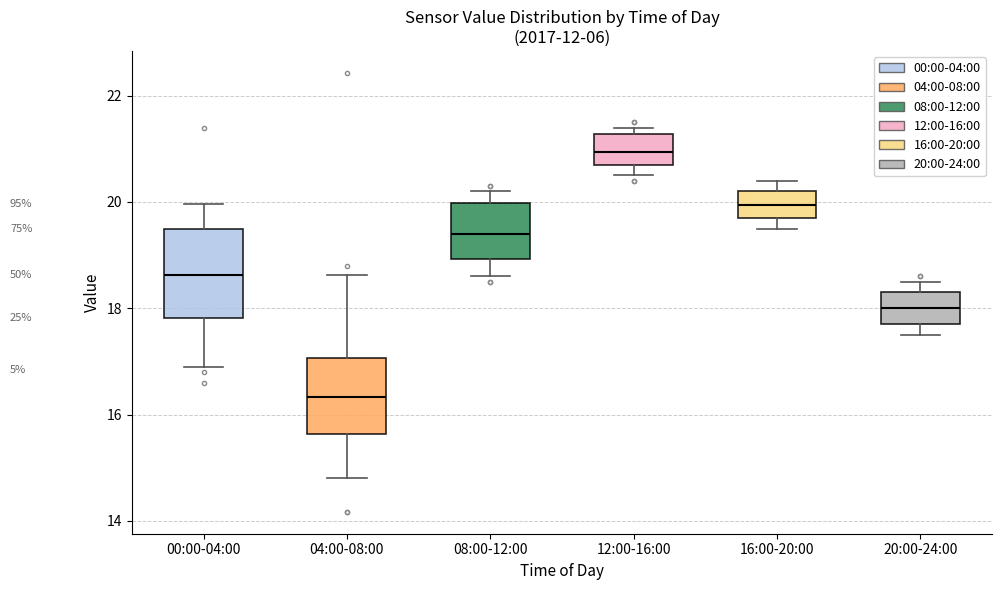

Reading left to right, transcribe this box plot: for each box, give where its median line is, the range the box spans, and where its two whiskers end, as read against the y-axis. The values are not printed on the chart, so give them approximately, as read against the axis.

00:00-04:00: median 18.6, box 17.8 to 19.4, whiskers 17.0 to 20.0
04:00-08:00: median 16.4, box 15.6 to 17.0, whiskers 14.8 to 18.6
08:00-12:00: median 19.4, box 19.0 to 20.0, whiskers 18.6 to 20.2
12:00-16:00: median 21.0, box 20.8 to 21.2, whiskers 20.6 to 21.4
16:00-20:00: median 20.0, box 19.8 to 20.2, whiskers 19.6 to 20.4
20:00-24:00: median 18.0, box 17.8 to 18.4, whiskers 17.6 to 18.6